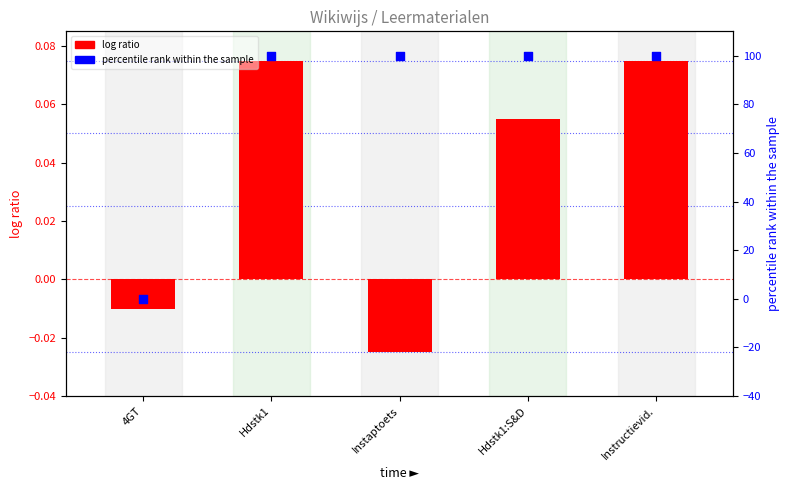

Which series has the largest total across all categories?

percentile rank within the sample